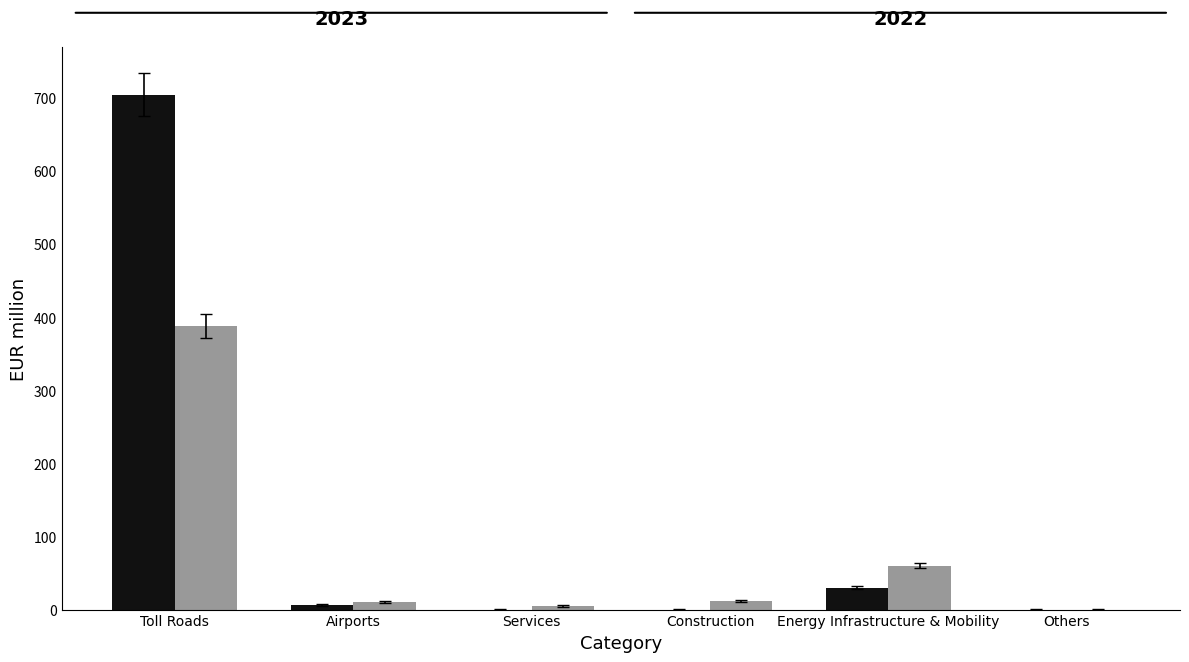

What is the maximum value shown in the chart?

704